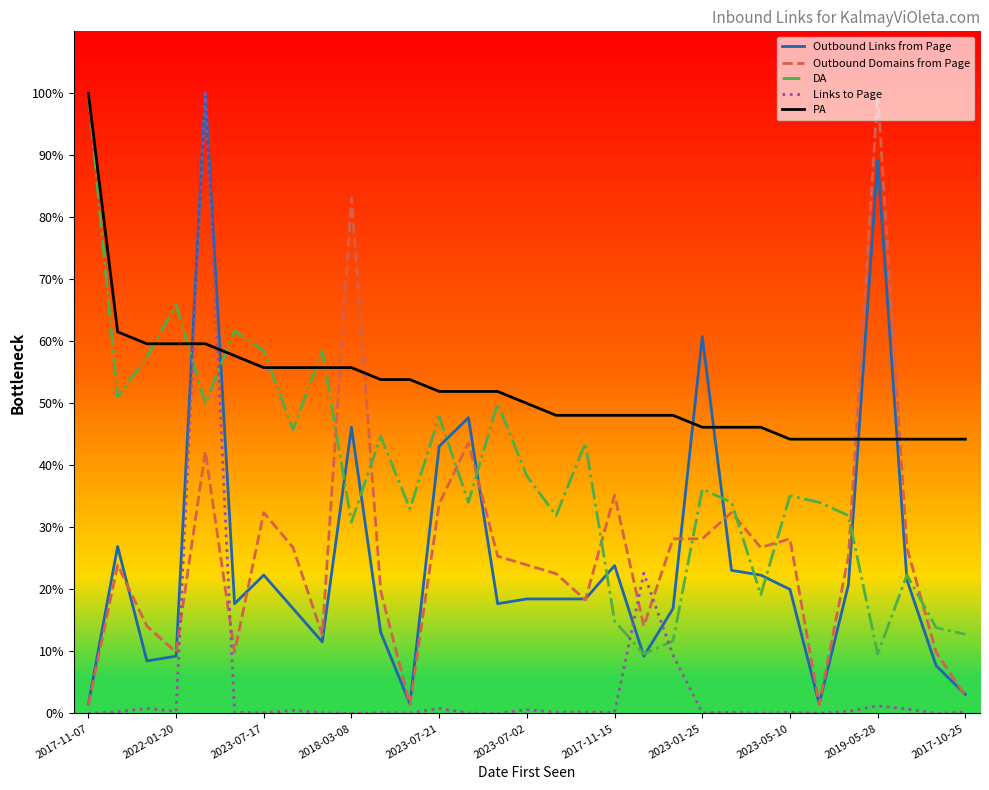

Does the chart display data point markers on the line(s)?

No